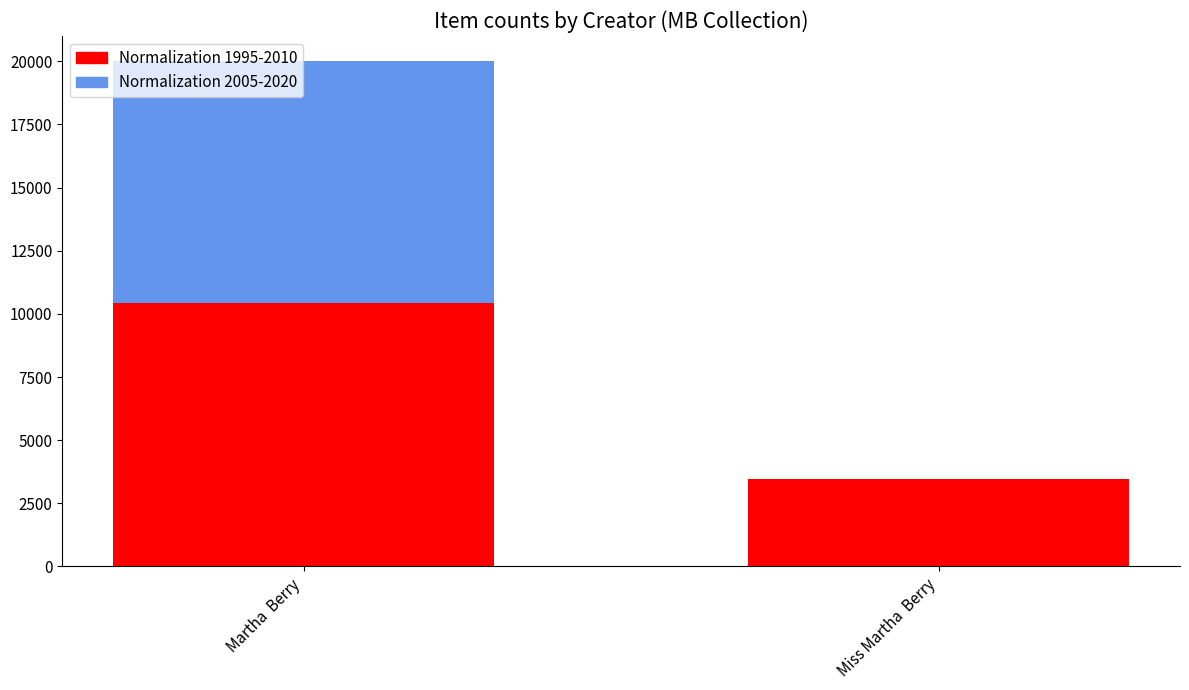

How many Normalization 1995-2010 values are between 3476 and 10425?

2